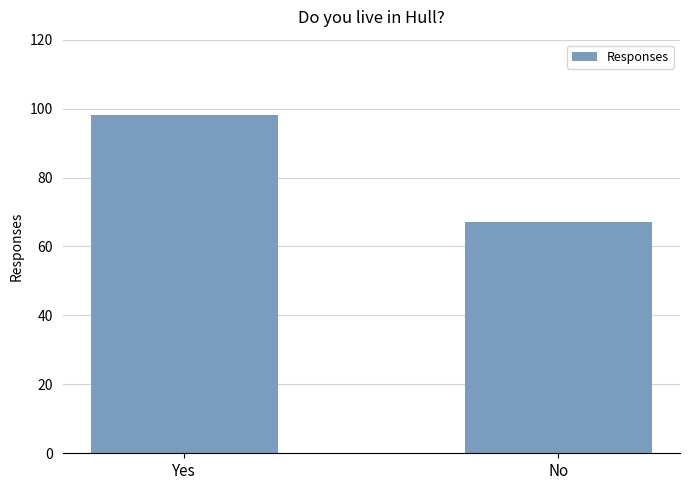

What is the difference between the values at No and Yes?

31